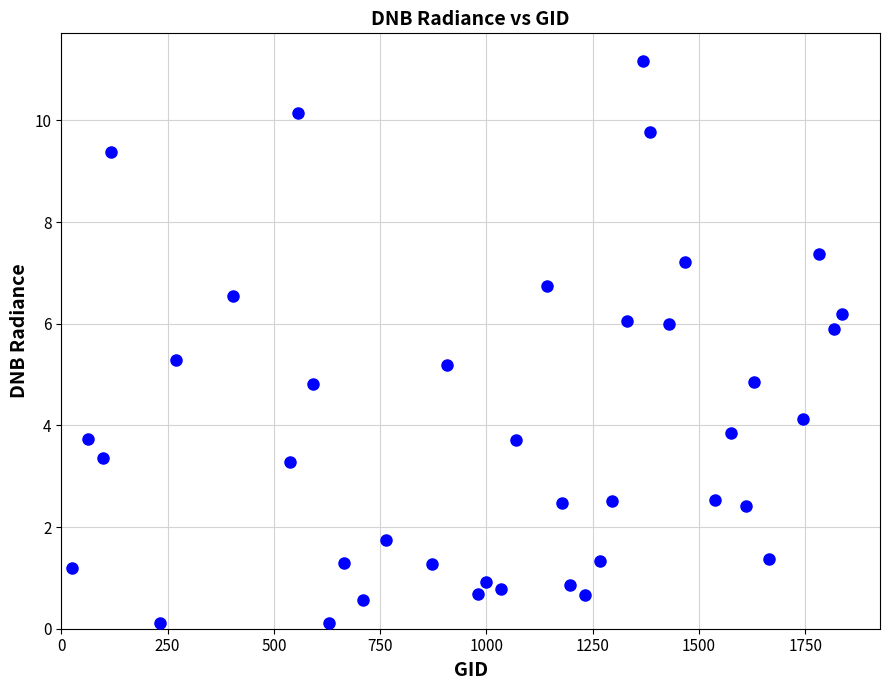

What is the range of Y values (max minus min)?

11.0